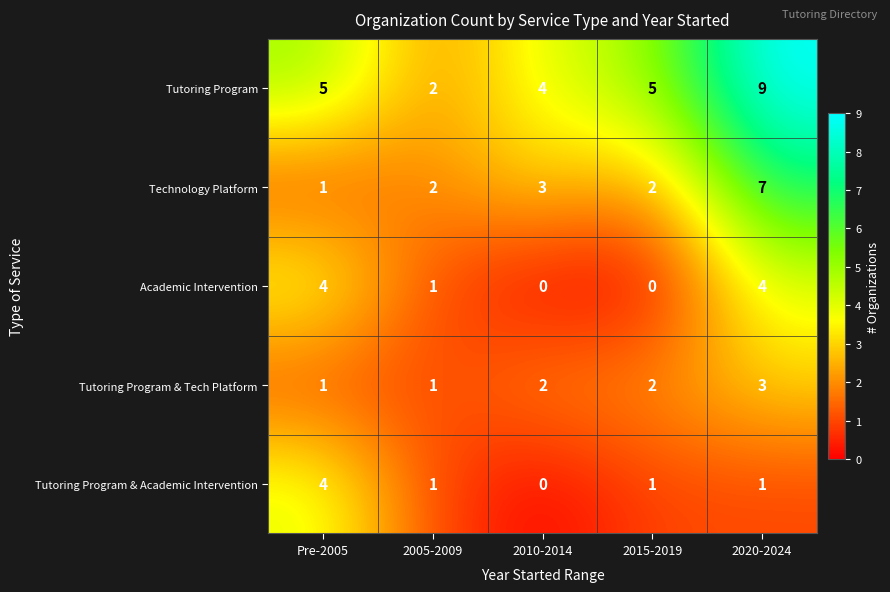

Reading left to right, extract all data points from this chart.

Tutoring Program: Pre-2005=5	2005-2009=2	2010-2014=4	2015-2019=5	2020-2024=9
Technology Platform: Pre-2005=1	2005-2009=2	2010-2014=3	2015-2019=2	2020-2024=7
Academic Intervention: Pre-2005=4	2005-2009=1	2010-2014=0	2015-2019=0	2020-2024=4
Tutoring Program & Tech Platform: Pre-2005=1	2005-2009=1	2010-2014=2	2015-2019=2	2020-2024=3
Tutoring Program & Academic Intervention: Pre-2005=4	2005-2009=1	2010-2014=0	2015-2019=1	2020-2024=1